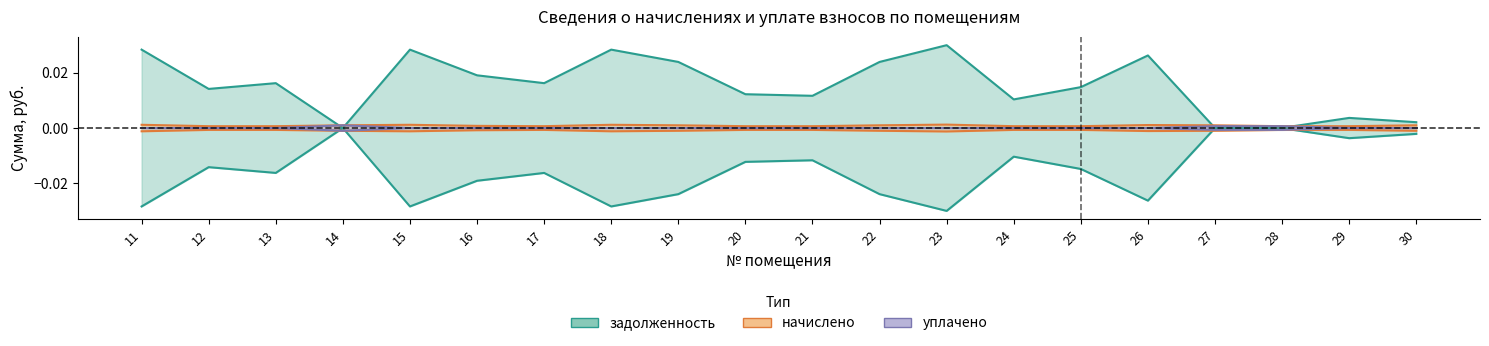

The уплачено series shows -0.0 at 19. True or false?

False